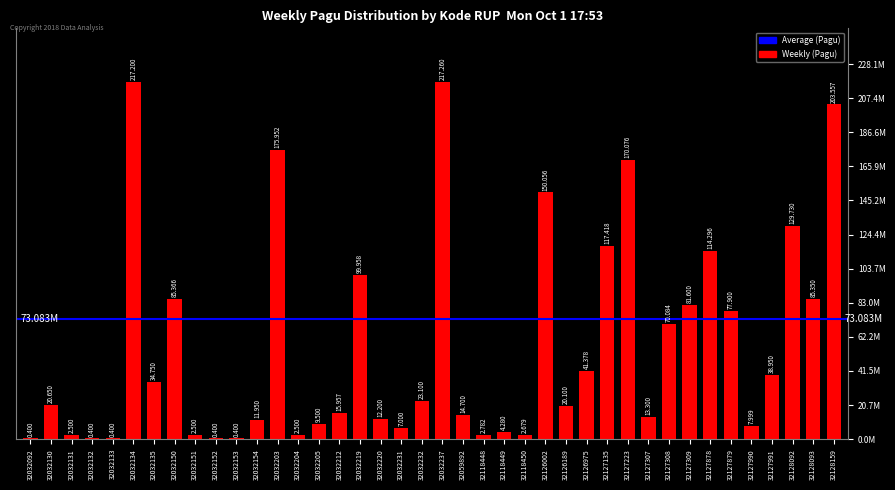

What is the smallest value displayed?

400000